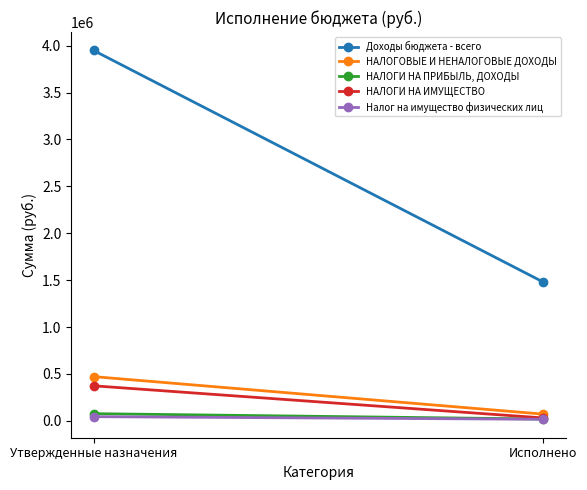

Is it true that НАЛОГИ НА ПРИБЫЛЬ, ДОХОДЫ equals 8859.6 at Исполнено?

False